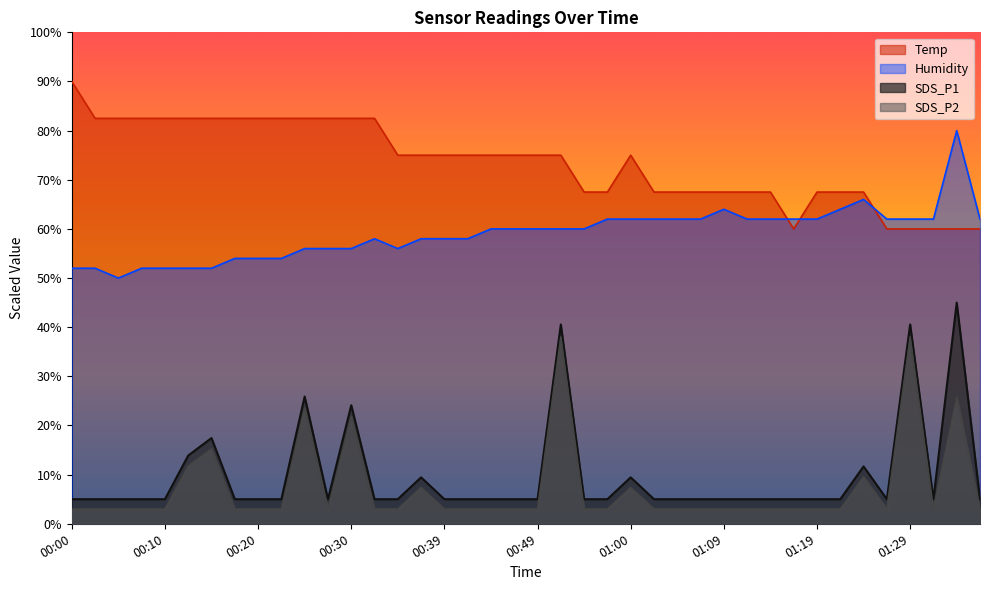

What is the average value of the Temp series?

73.5